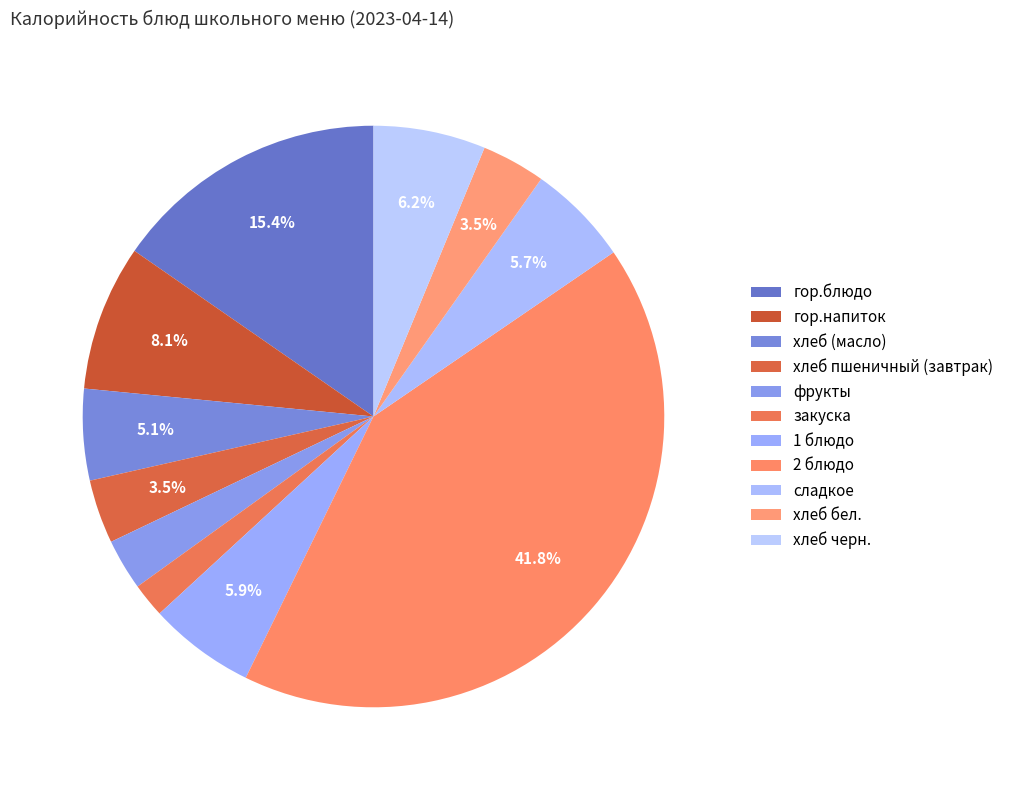

To the nearest percent, what is the difference between the закуска and хлеб черн. slice percentages?

4%